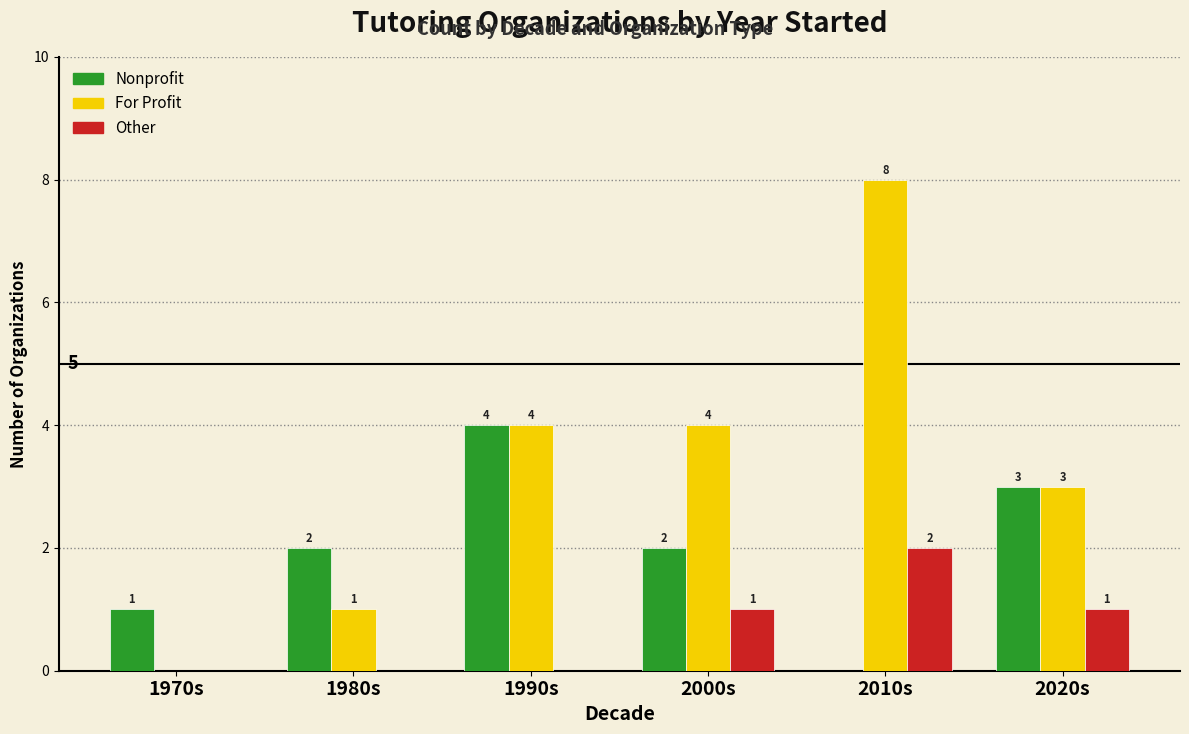

The value of For Profit at 1980s is 1. True or false?

True